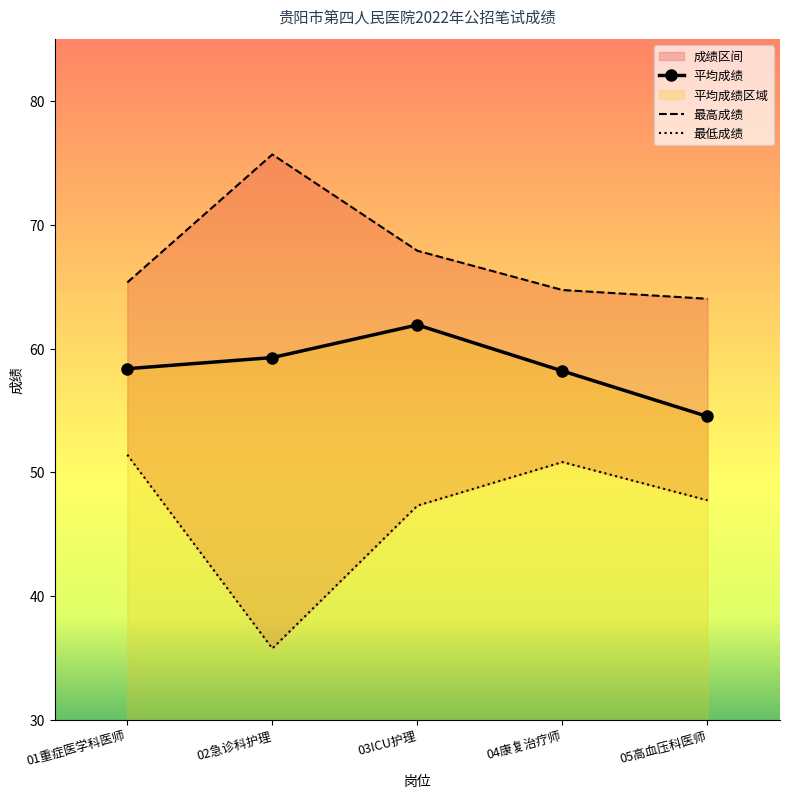

Which has a higher value, 04康复治疗师 or 05高血压科医师?

04康复治疗师